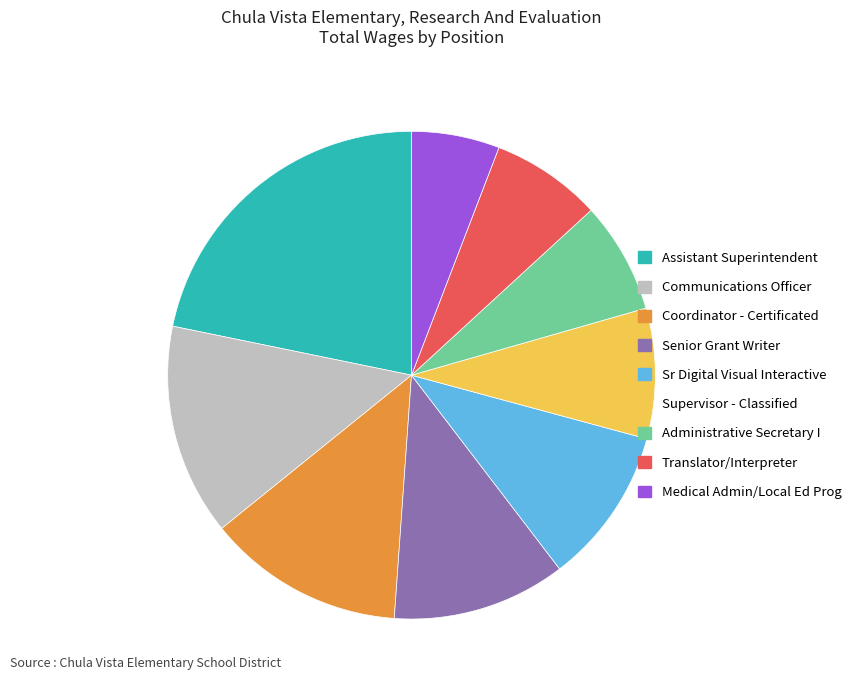

Between Medical Admin/Local Ed Prog and Administrative Secretary I, which is larger?

Administrative Secretary I